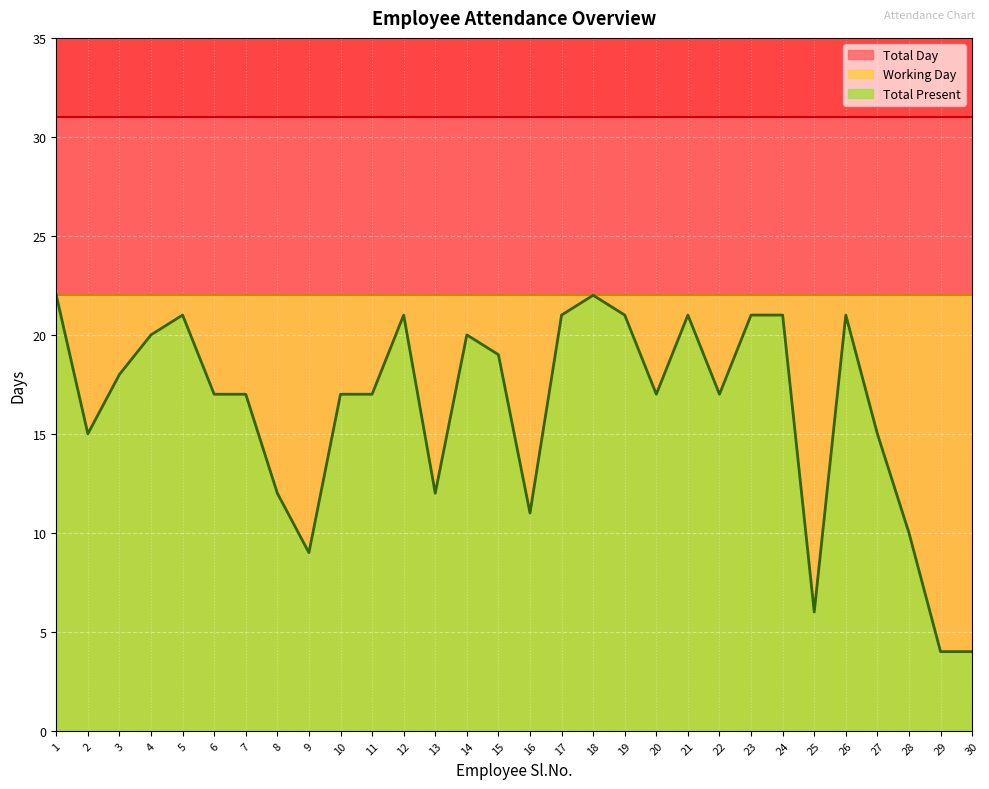

What is the spread (max minus min) of values at 23?

10